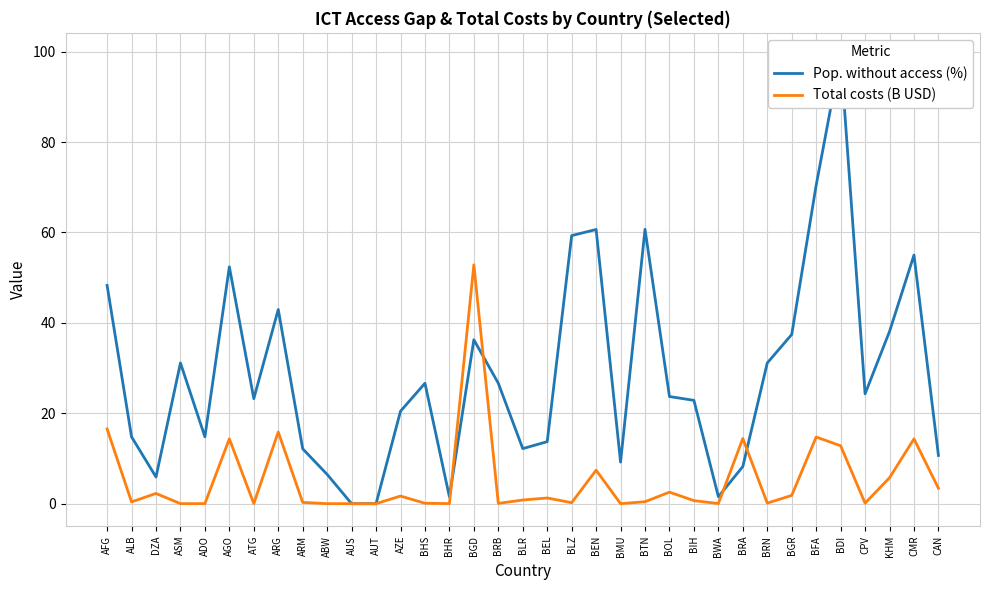

Rank the categories by Pop. without access (%) value from highest to lowest.

BDI, BFA, BTN, BEN, BLZ, CMR, AGO, AFG, ARG, KHM, BGR, BGD, ASM, BRN, BHS, BRB, CPV, BOL, ATG, BIH, AZE, ALB, ADO, BEL, BLR, ARM, CAN, BMU, BRA, ABW, DZA, BWA, BHR, AUS, AUT